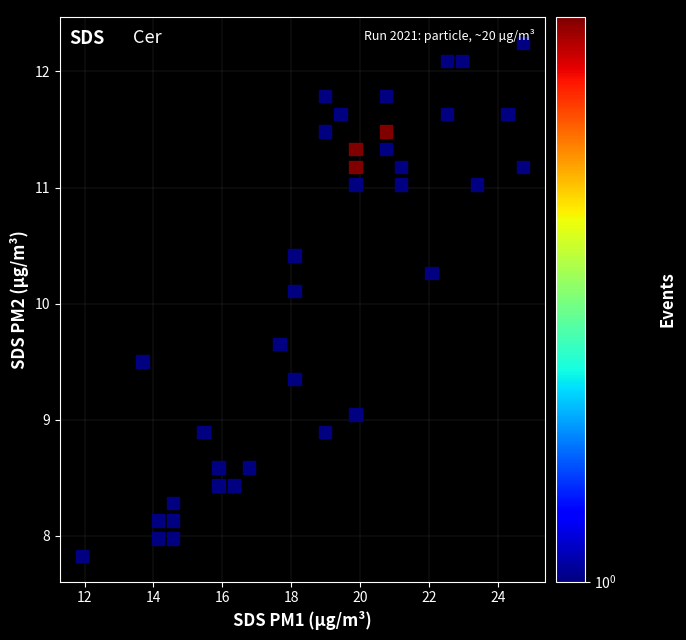

What Y value in the scatter plot is closest to 10?

10.1